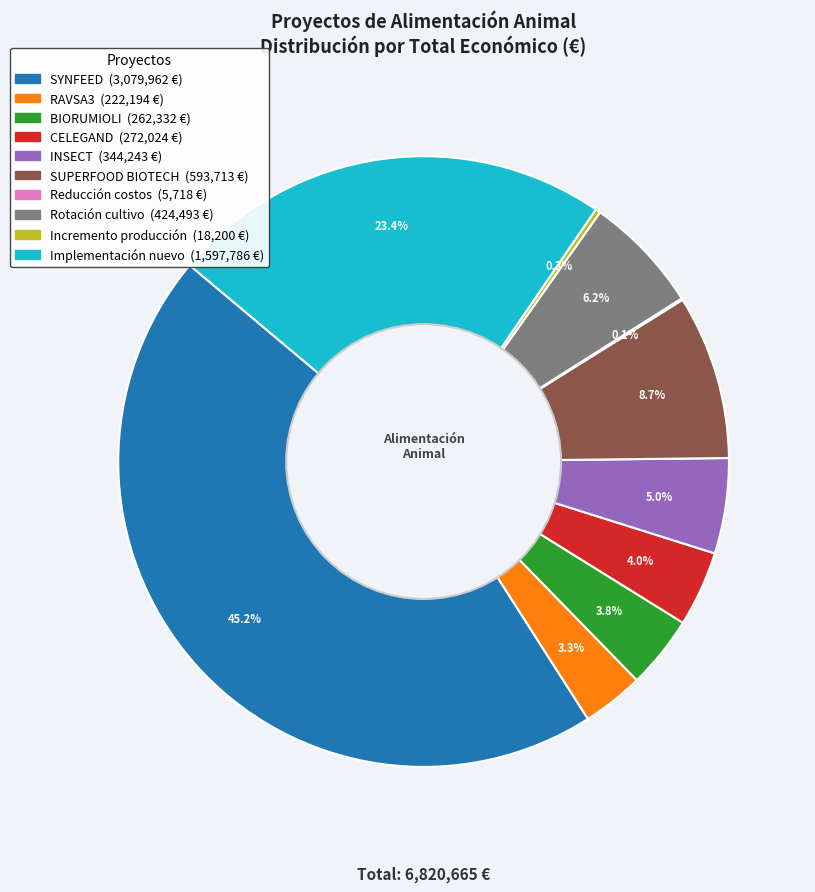

True or false: SUPERFOOD BIOTECH accounts for 9% of the total.

True